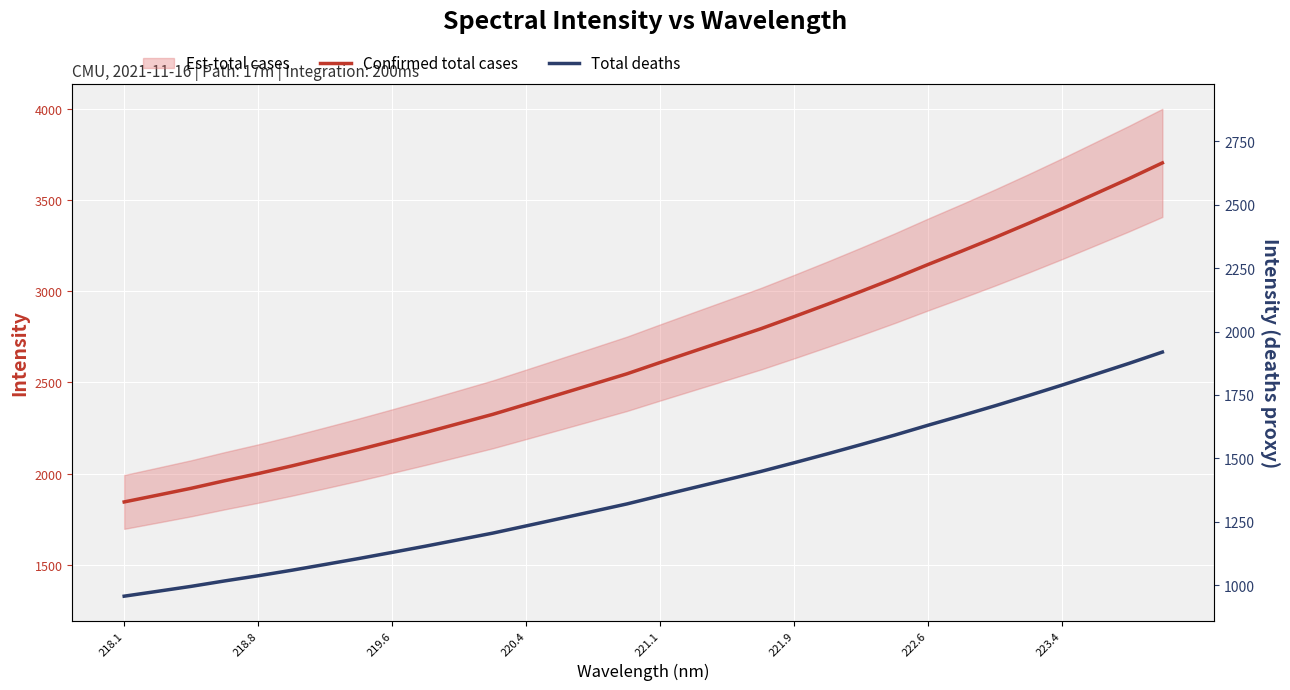

True or false: Total deaths has more than 1 points higher than both neighbors.

False